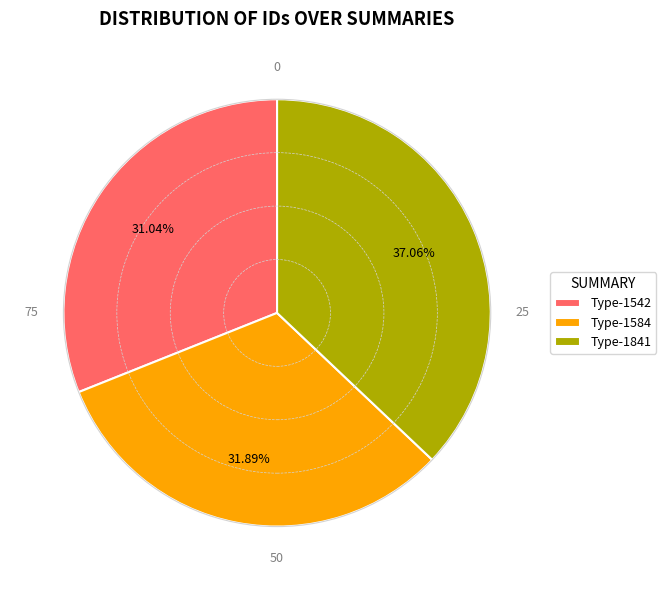

Count the number of slices in the pie.

3